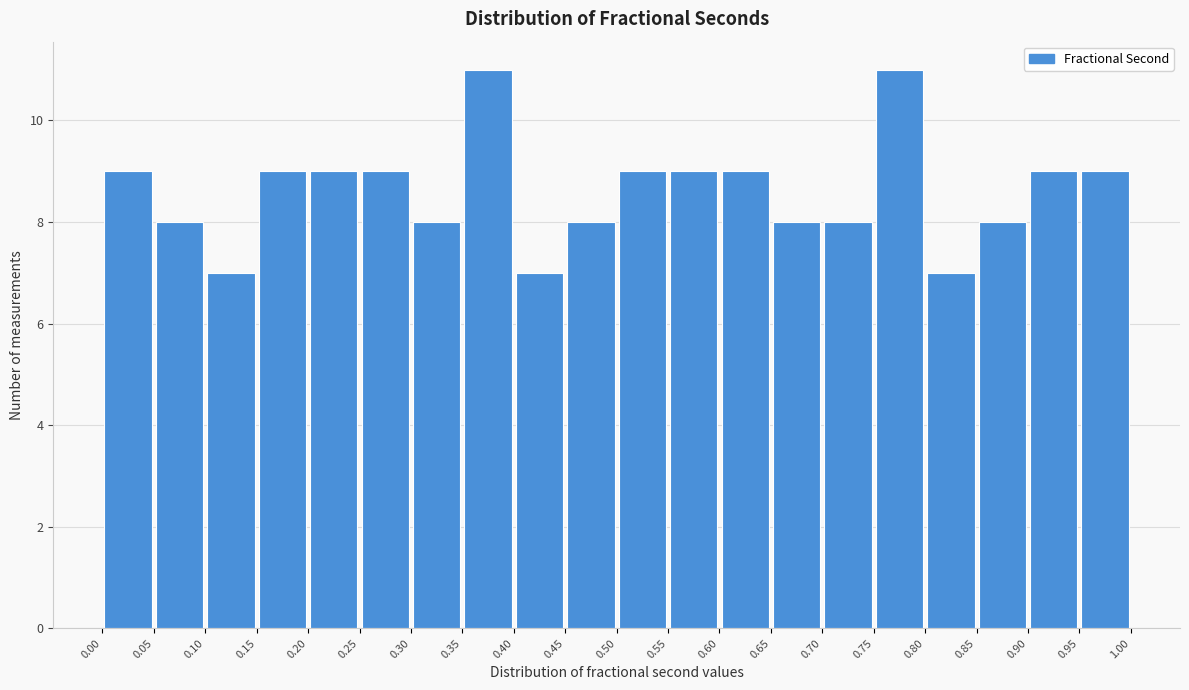

Reading left to right, list every bar in this chart as the range it spans on the x-axis followed by its height. The values are not printed on the chart, so give them approximately, as read against the axis.

0.00 to 0.05: 9
0.05 to 0.10: 8
0.10 to 0.15: 7
0.15 to 0.20: 9
0.20 to 0.25: 9
0.25 to 0.30: 9
0.30 to 0.35: 8
0.35 to 0.40: 11
0.40 to 0.45: 7
0.45 to 0.50: 8
0.50 to 0.55: 9
0.55 to 0.60: 9
0.60 to 0.65: 9
0.65 to 0.70: 8
0.70 to 0.75: 8
0.75 to 0.80: 11
0.80 to 0.85: 7
0.85 to 0.90: 8
0.90 to 0.95: 9
0.95 to 1.00: 9